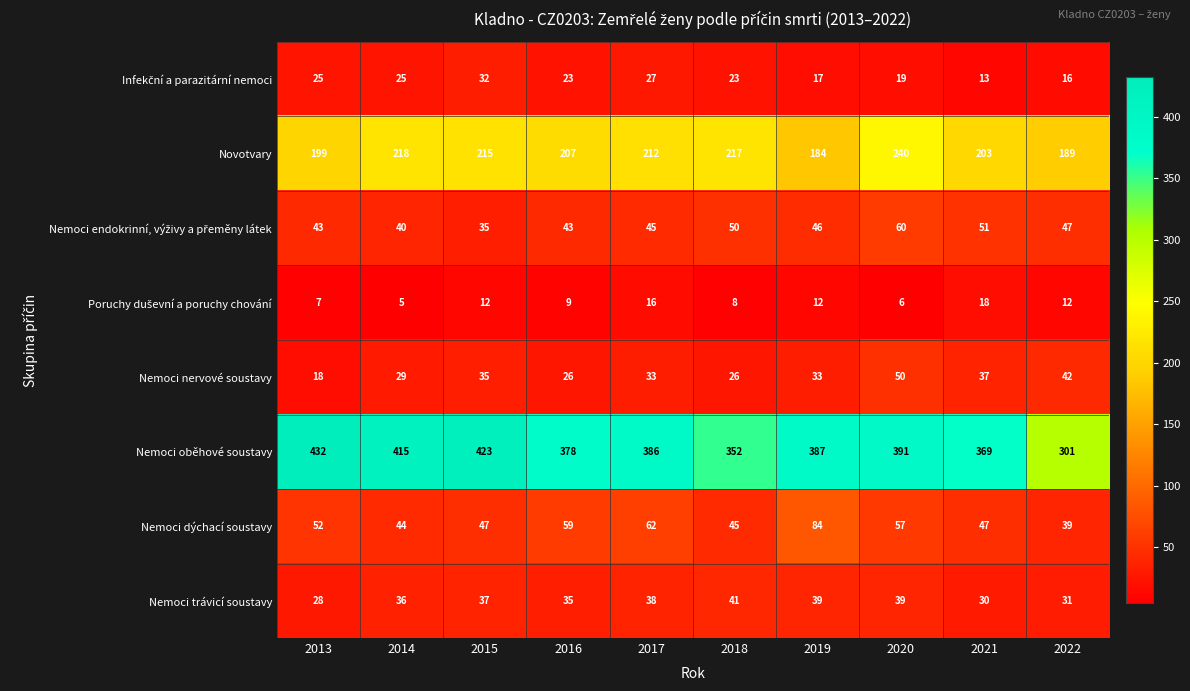

Which series has the largest range (max minus min)?

Nemoci oběhové soustavy